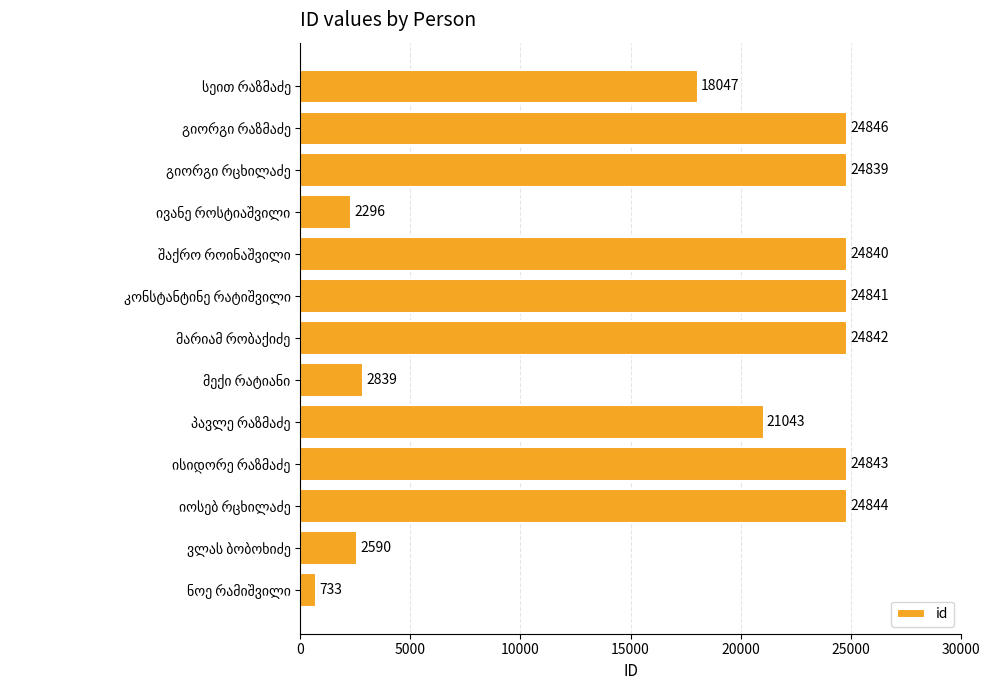

What is the sum of all values?

221443